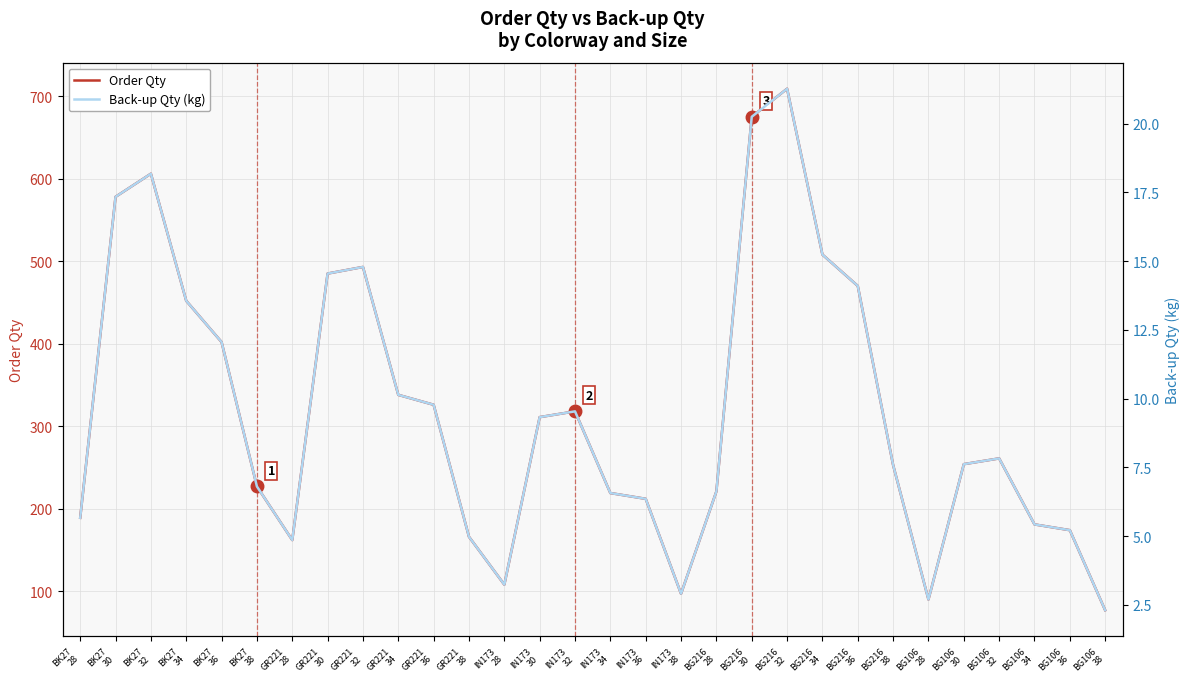

What is the sum of the Order Qty values at BG216
28 and BG106
36?

395